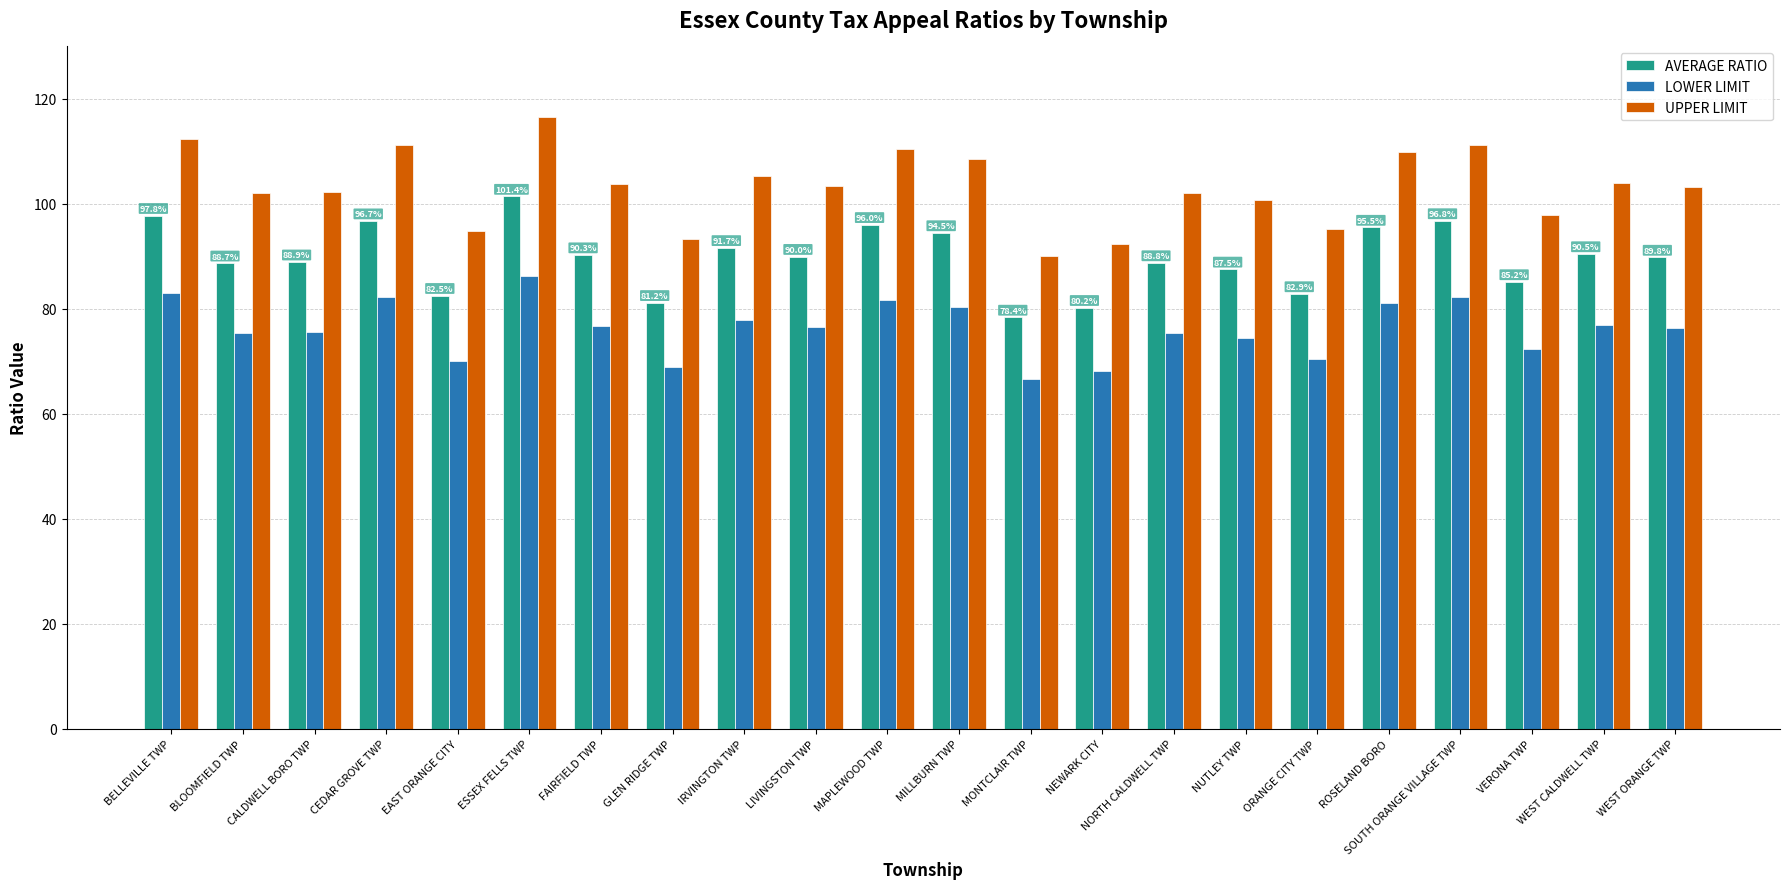

The value of AVERAGE RATIO at LIVINGSTON TWP is 154.2. True or false?

False